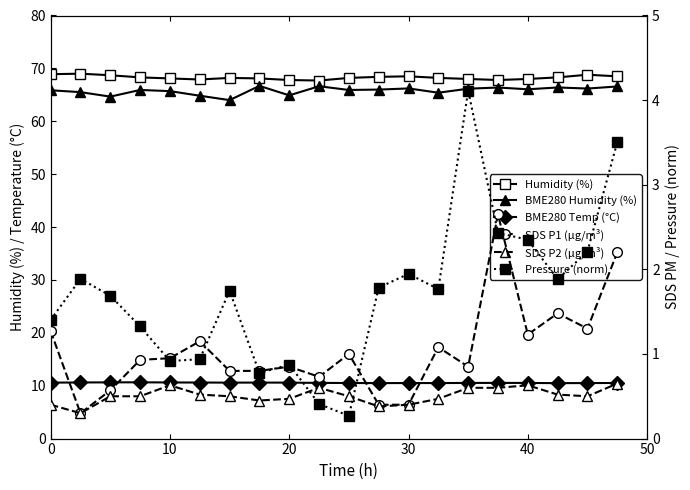

In SDS P1 (µg/m³), how many points are lower than both neighbors (excluding endpoints)?

5